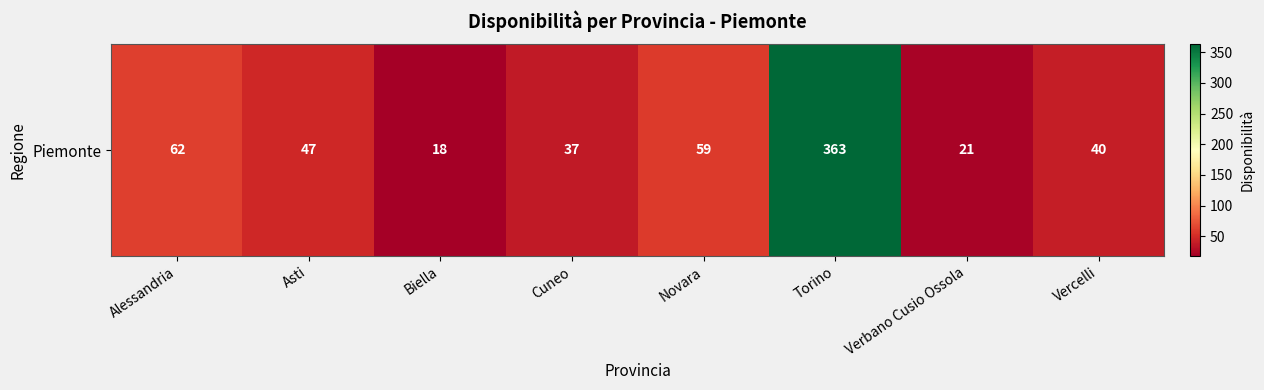

Reading left to right, what are all the values shown in this chart?

62	47	18	37	59	363	21	40